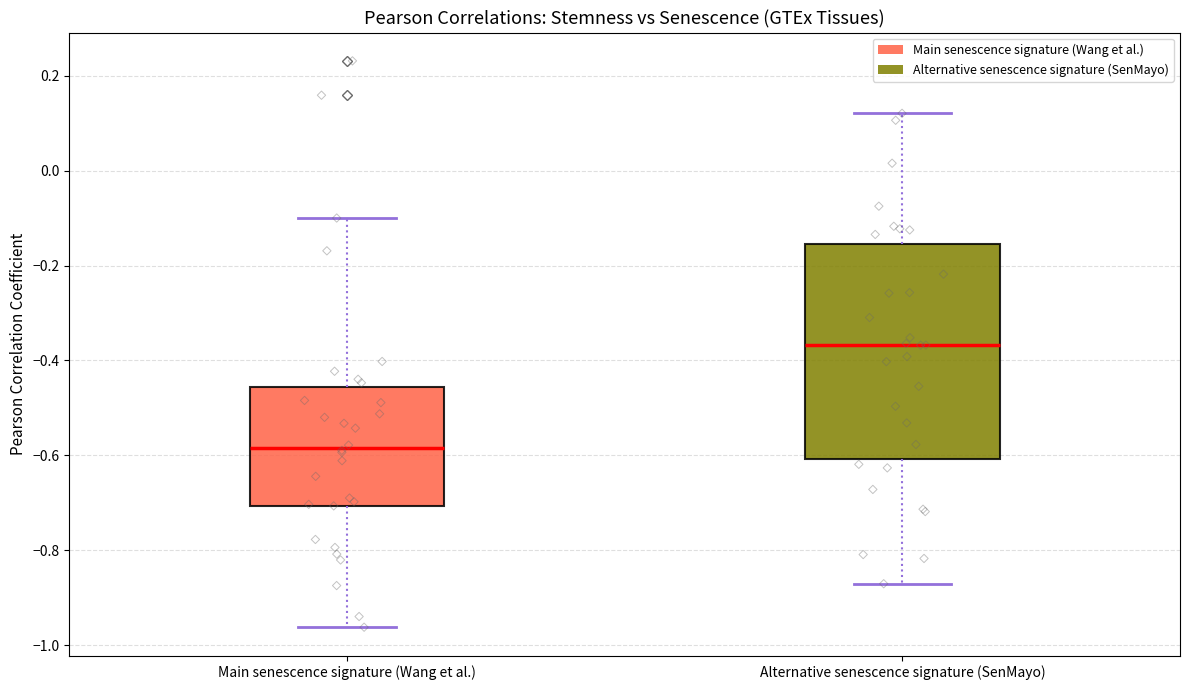

Reading left to right, read every box against the y-axis: the position of its median line, the range the box covers, and the ends of its whiskers. The values are not printed on the chart, so give them approximately, as read against the axis.

Main senescence signature (Wang et al.): median -0.58, box -0.70 to -0.46, whiskers -0.96 to -0.10
Alternative senescence signature (SenMayo): median -0.36, box -0.60 to -0.16, whiskers -0.88 to 0.12